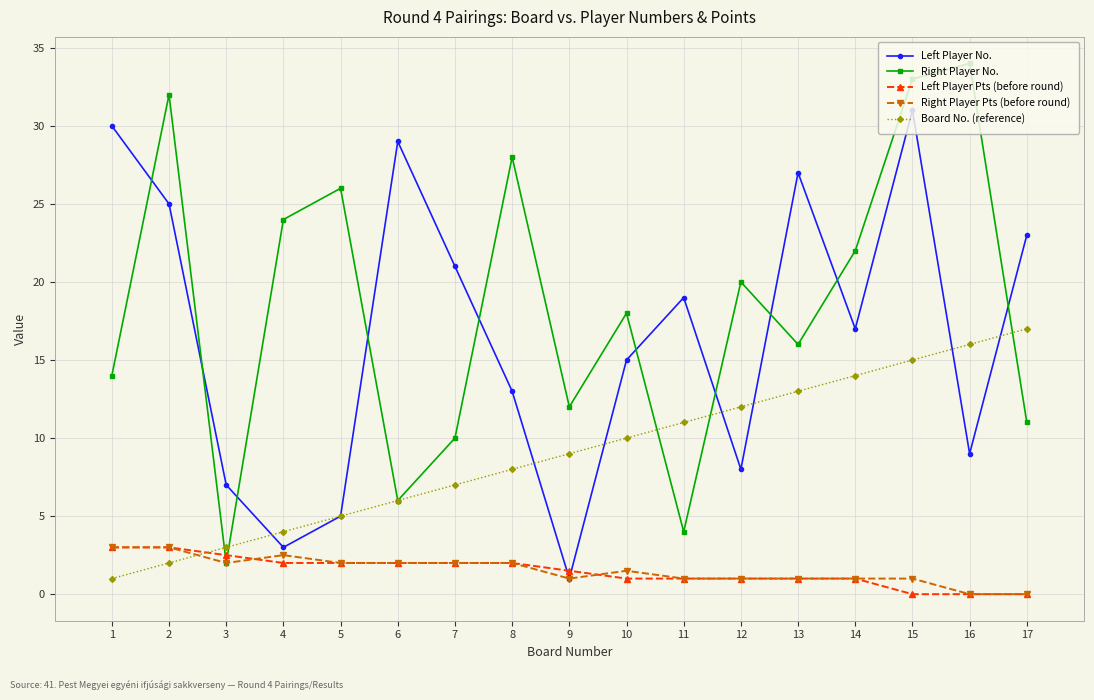

Where does the Left Player No. series first go above 17?

1